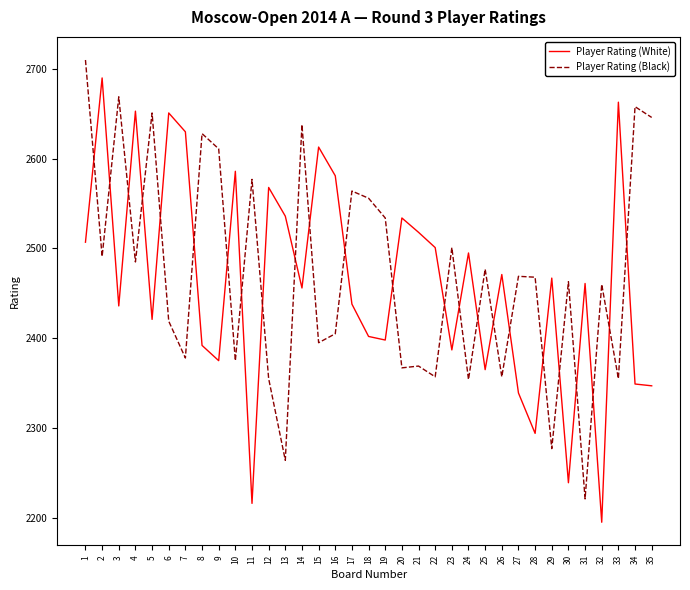

What is the average value of the Player Rating (White) series?

2462